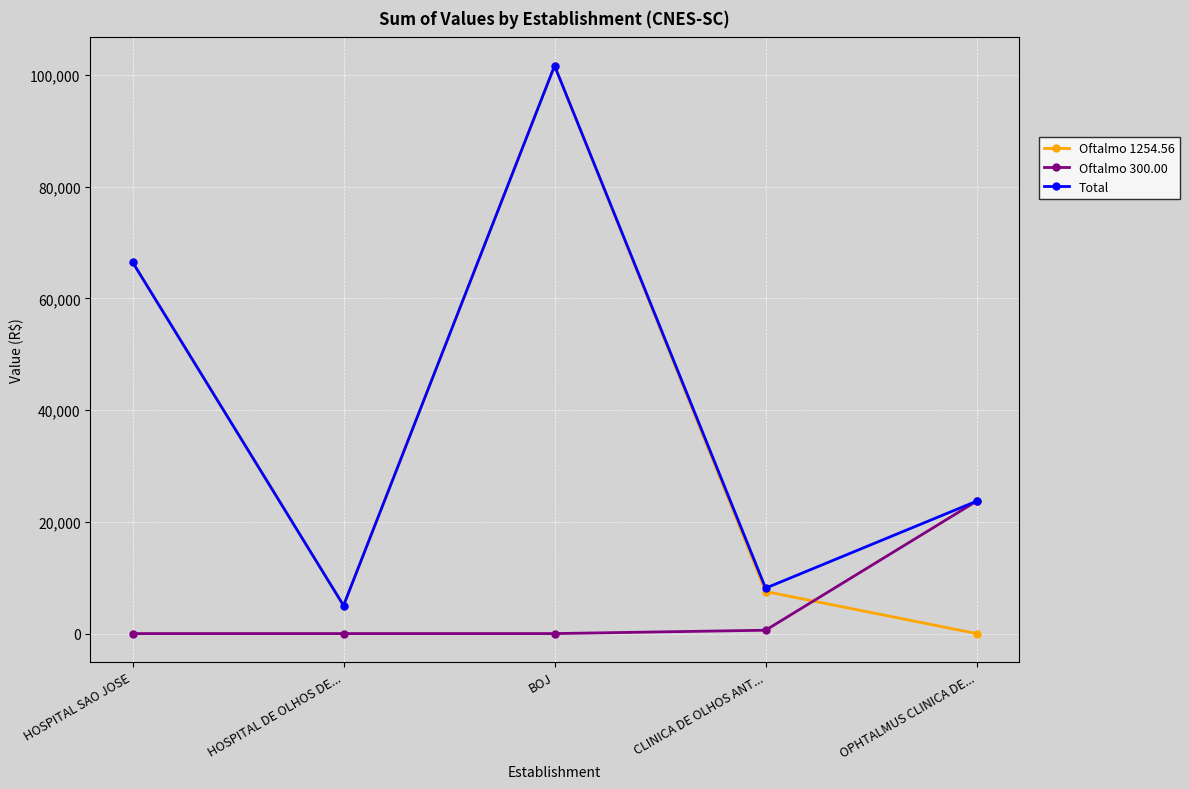

Which category has the highest value in the Oftalmo 1254.56 series?

BOJ